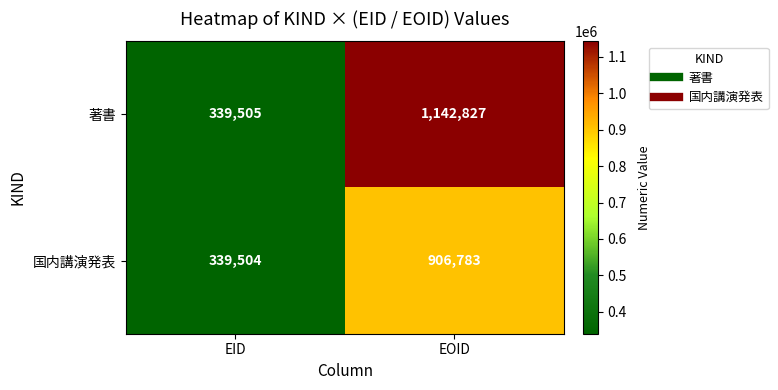

Reading right to left, transcribe all the data shown in this chart.

著書: EOID=1142827	EID=339505
国内講演発表: EOID=906783	EID=339504